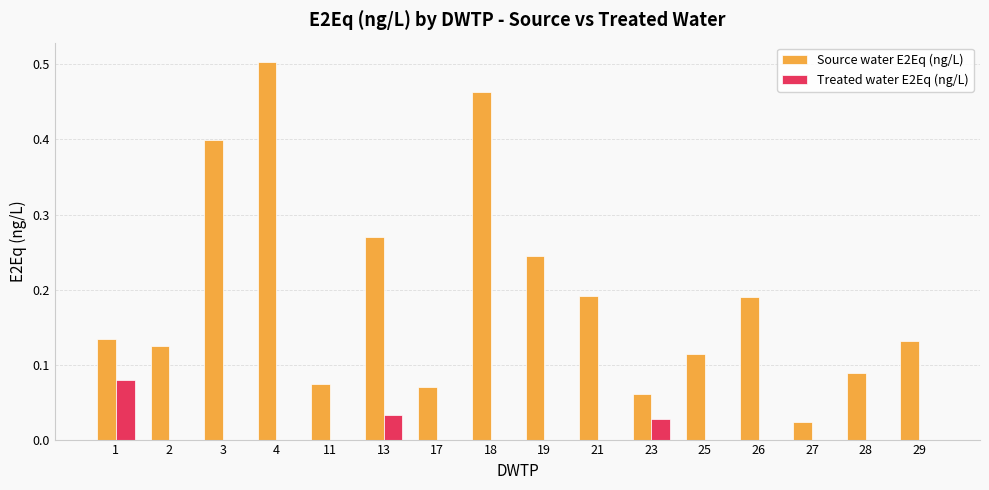

Is the value of Source water E2Eq (ng/L) at 21 greater than the value of Treated water E2Eq (ng/L) at 21?

Yes